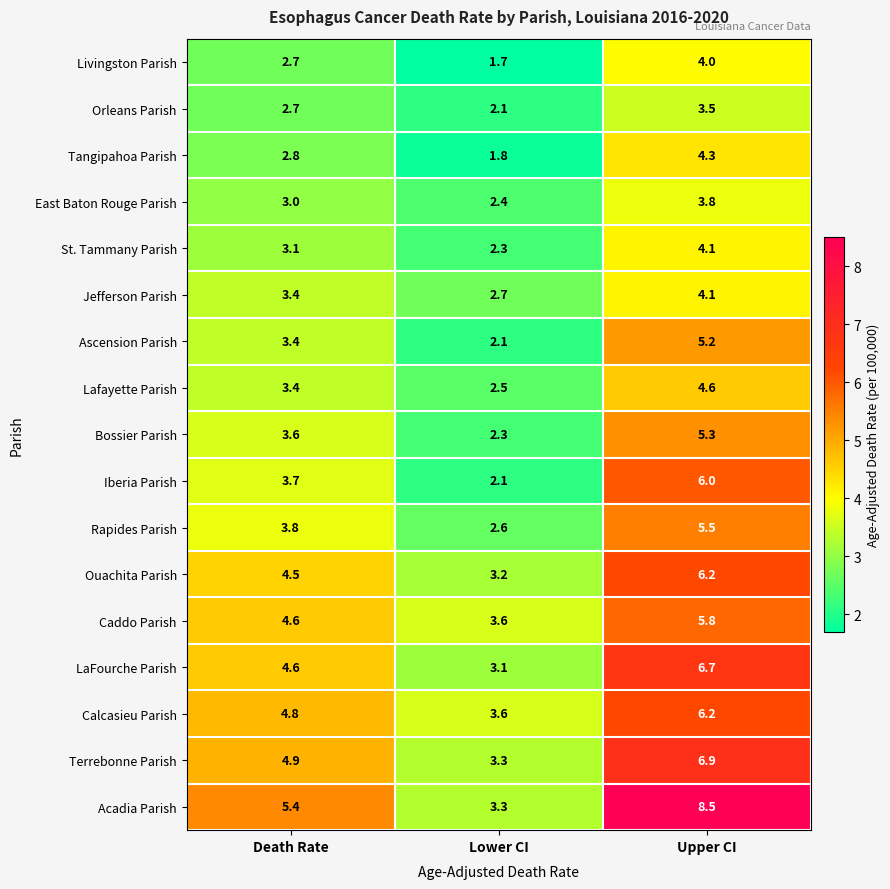

What is the difference between the Calcasieu Parish values at Lower CI and Upper CI?

2.6